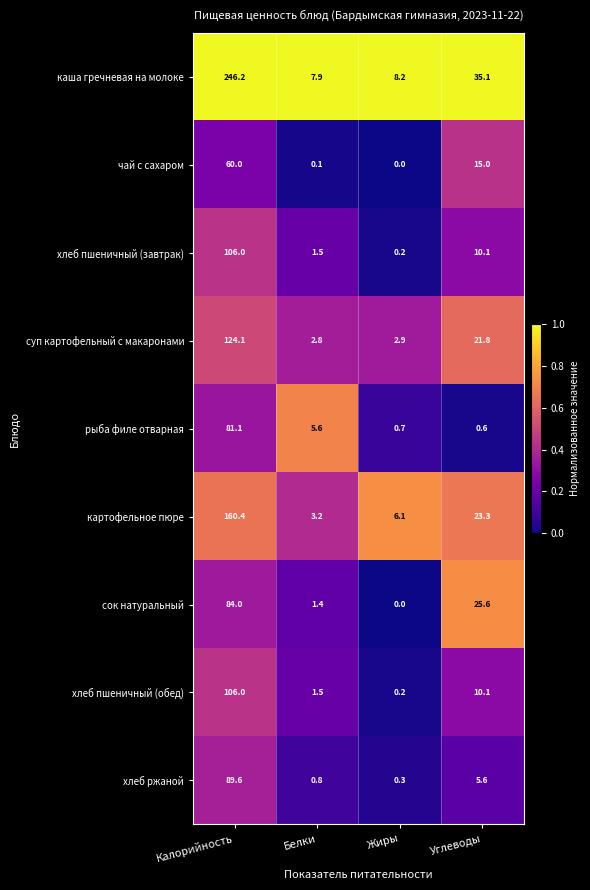

How many categories are shown in the chart?

4